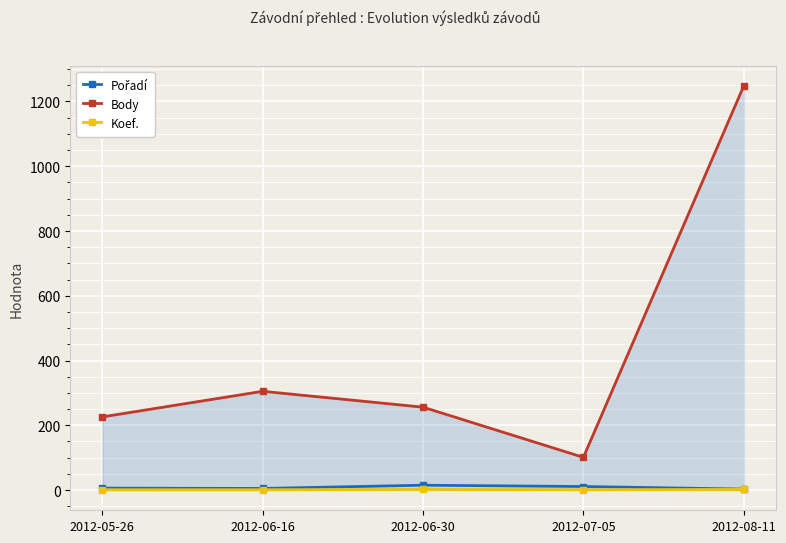

True or false: Koef. and Body intersect in this chart.

False